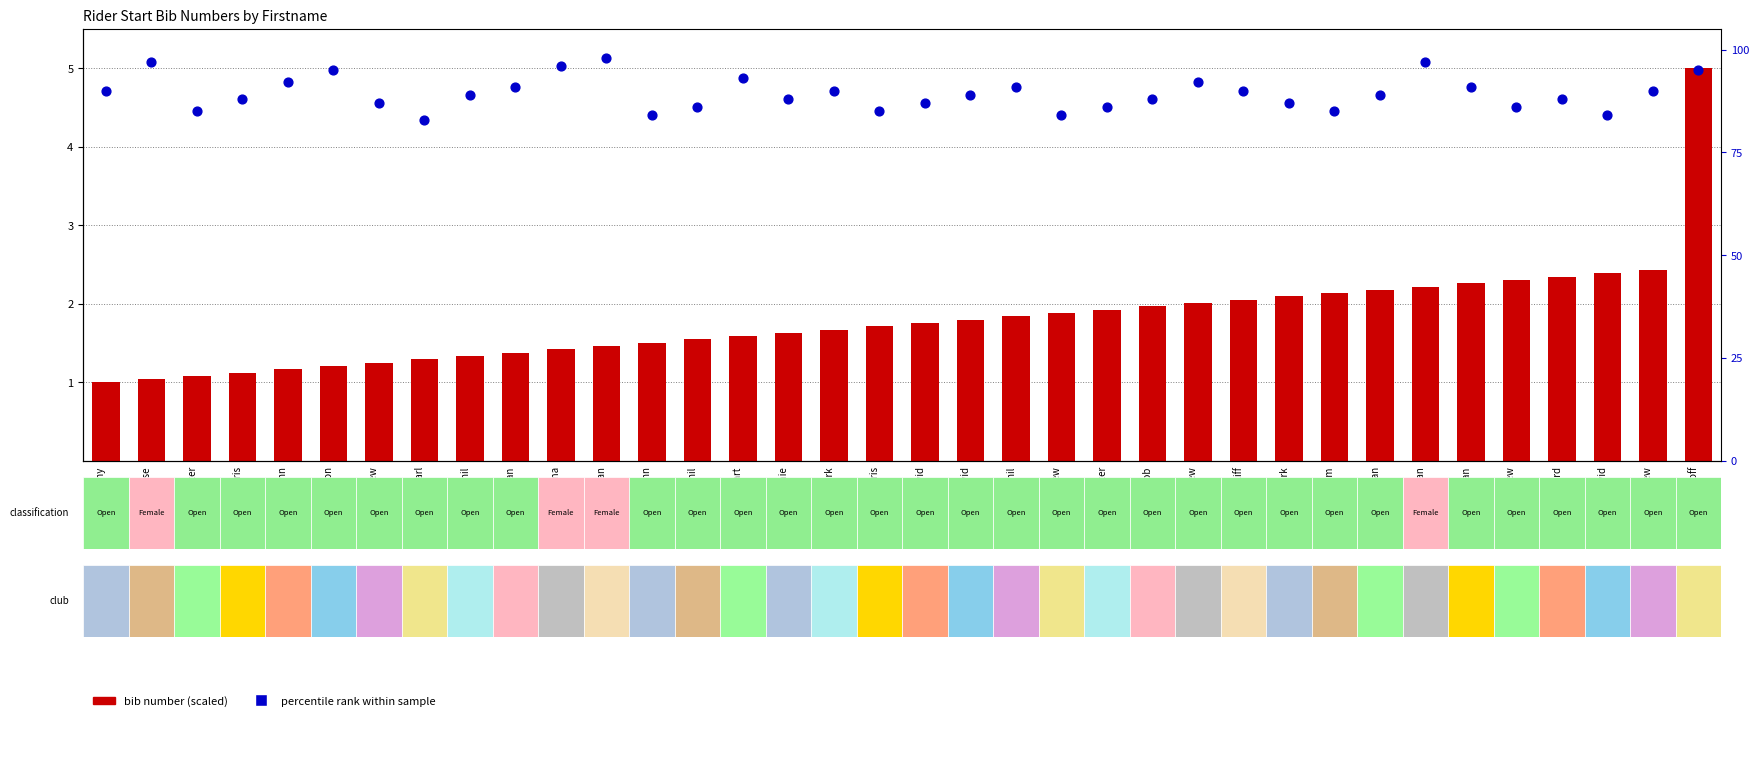

Is the value of percentile rank at Chris greater than the value of bib number (scaled) at John?

Yes